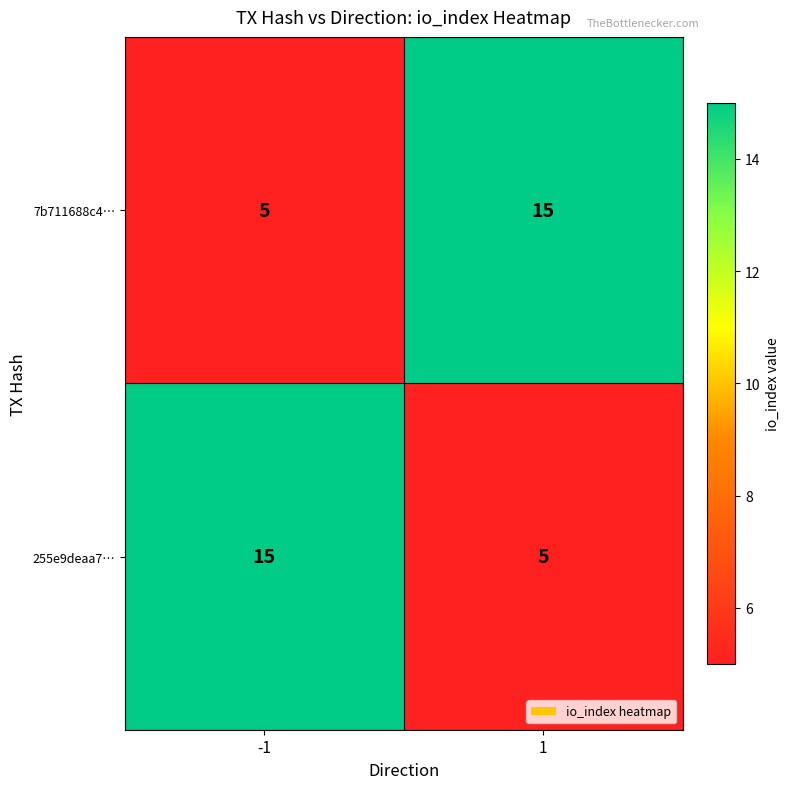

What is the spread (max minus min) of values at -1?

10